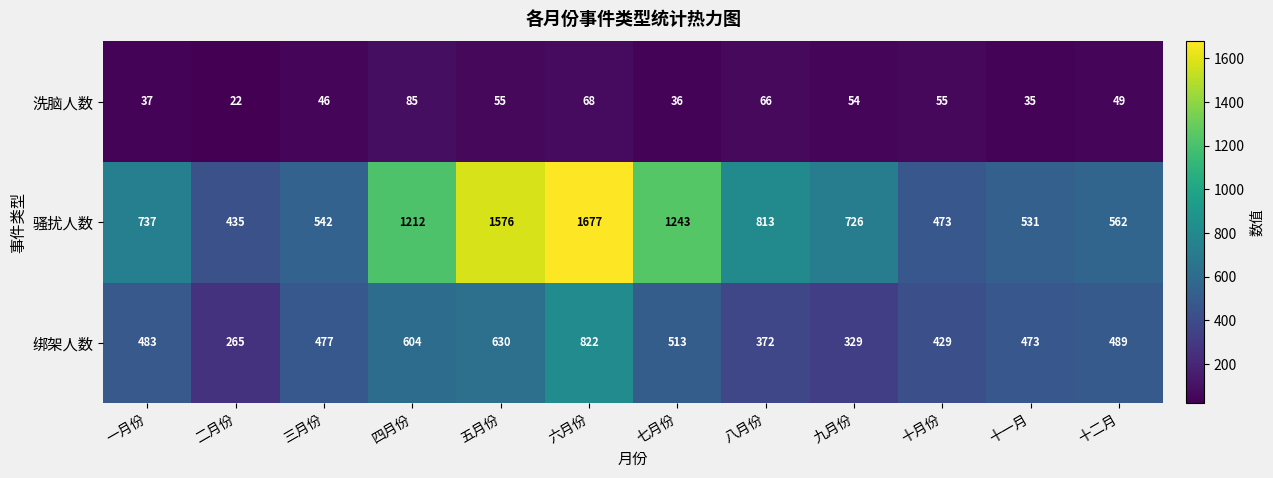

What is the spread (max minus min) of values at 十月份?

418